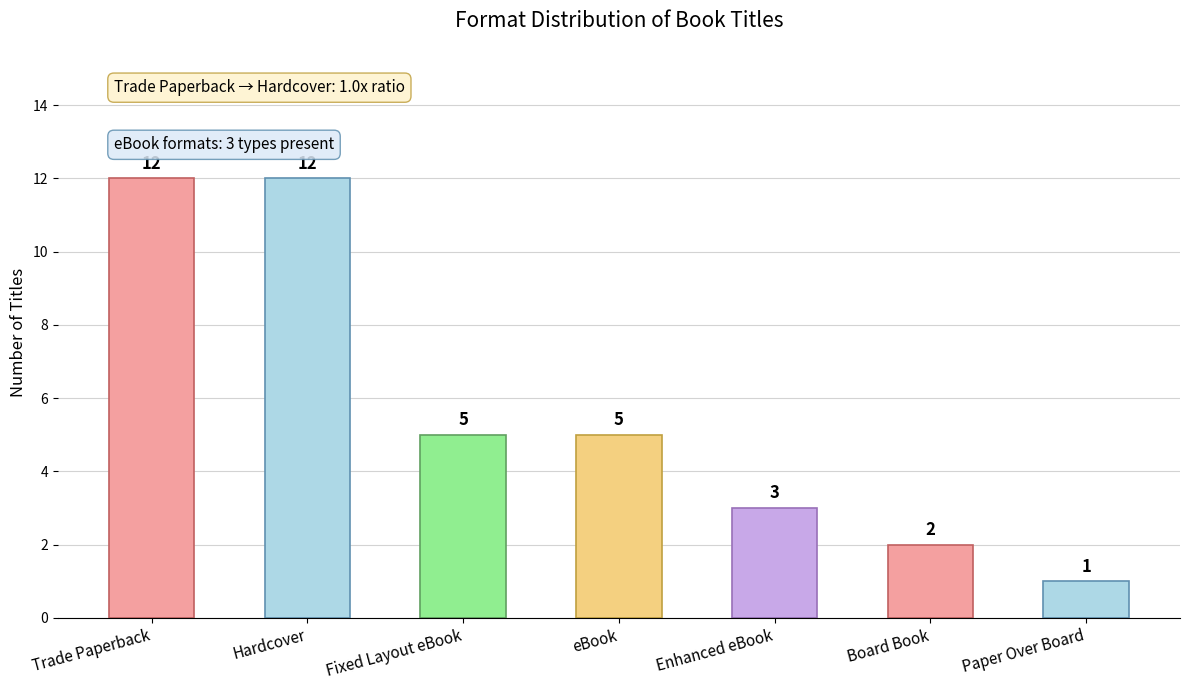

What is the label of the 3rd bar from the right?

Enhanced eBook